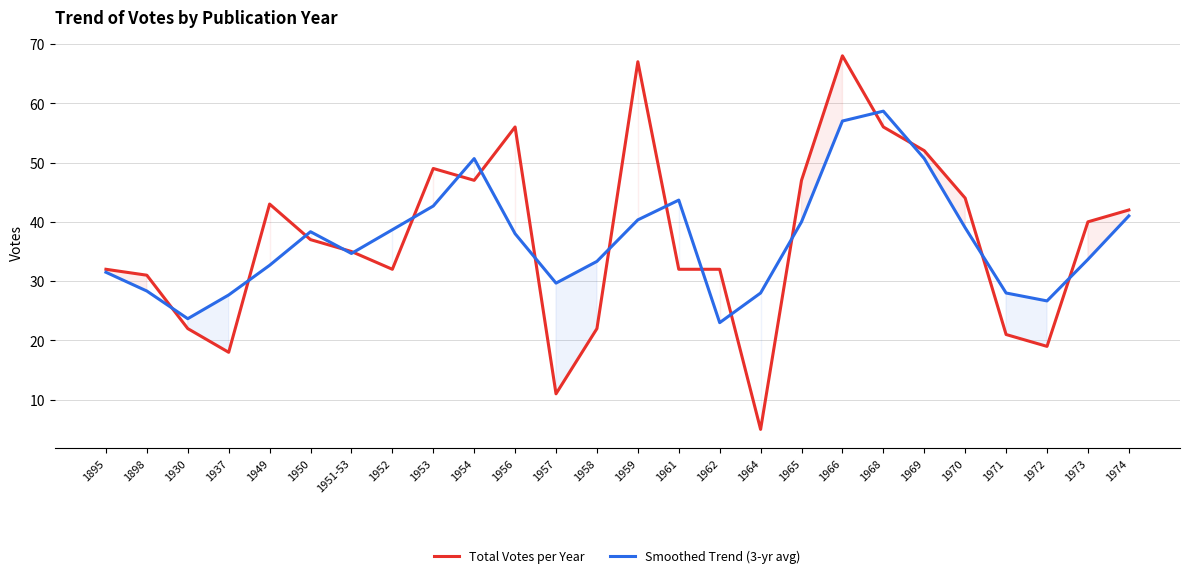

Which series has the largest total across all categories?

Total Votes per Year